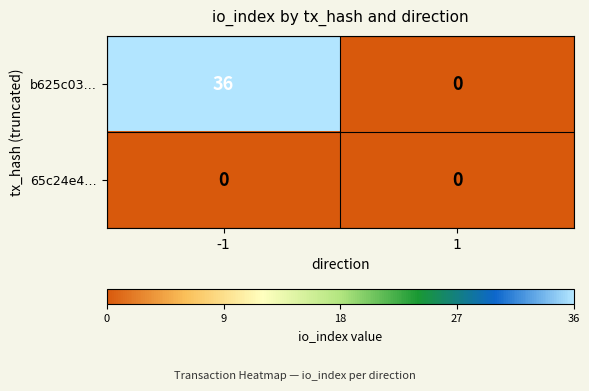

What is the difference between the b625c03… values at 1 and -1?

36